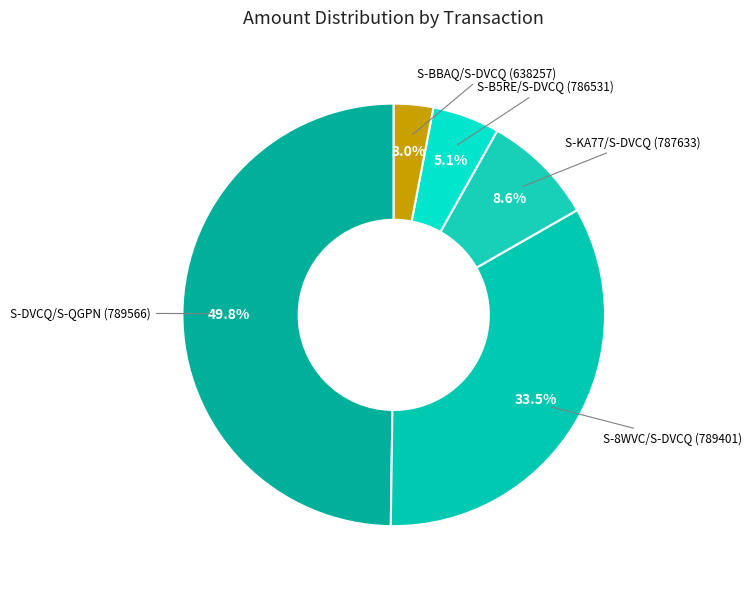

Is it true that S-DVCQ/S-QGPN (789566) is 50% of the pie?

True